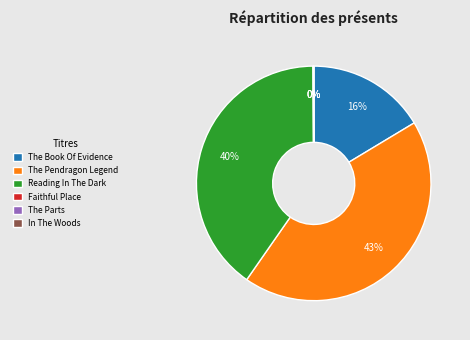

What percentage is the Reading In The Dark slice, to the nearest percent?

40%